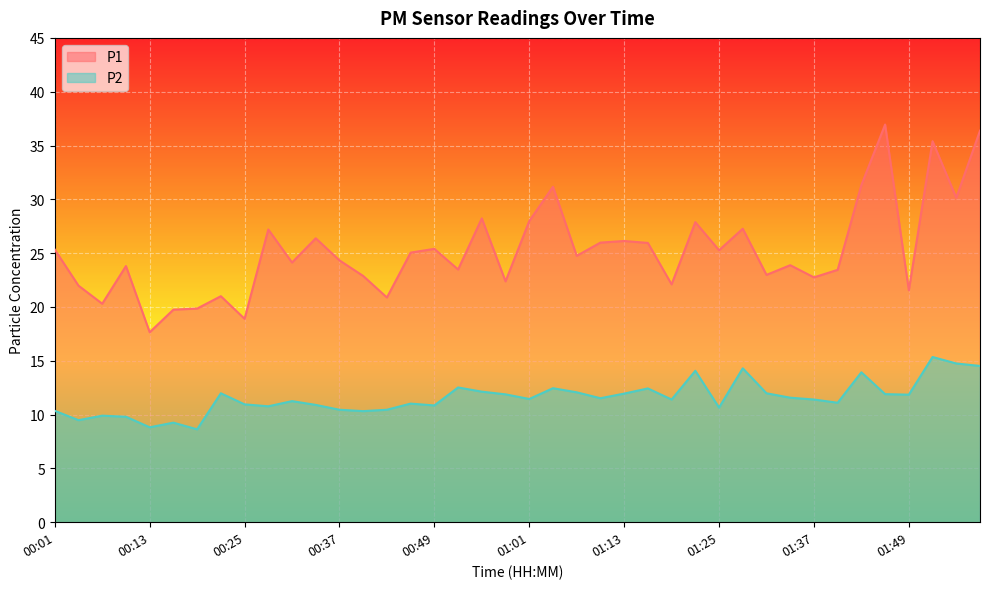

Where does the P2 series first go above 11?

00:22